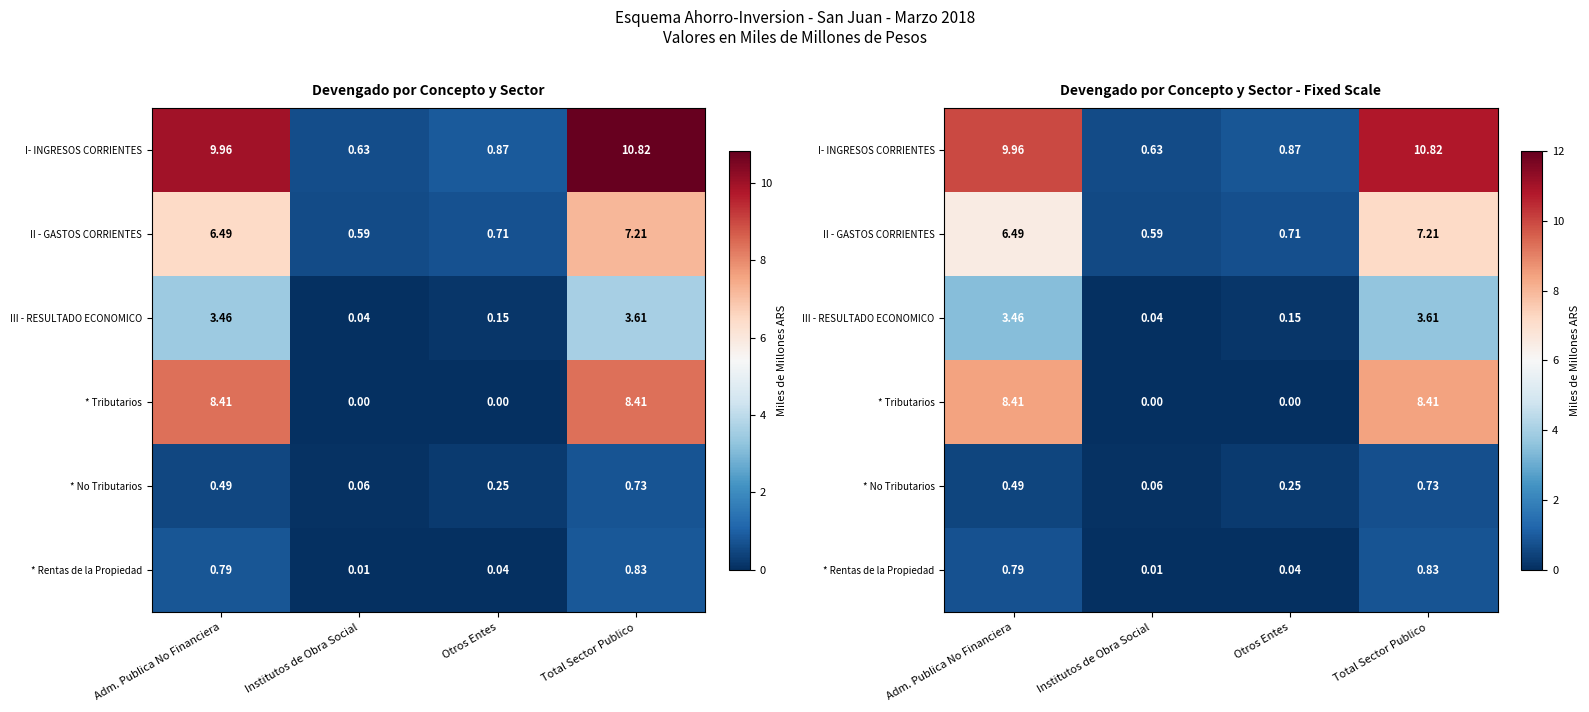

What value does the * No Tributarios series have at Otros Entes?

0.2